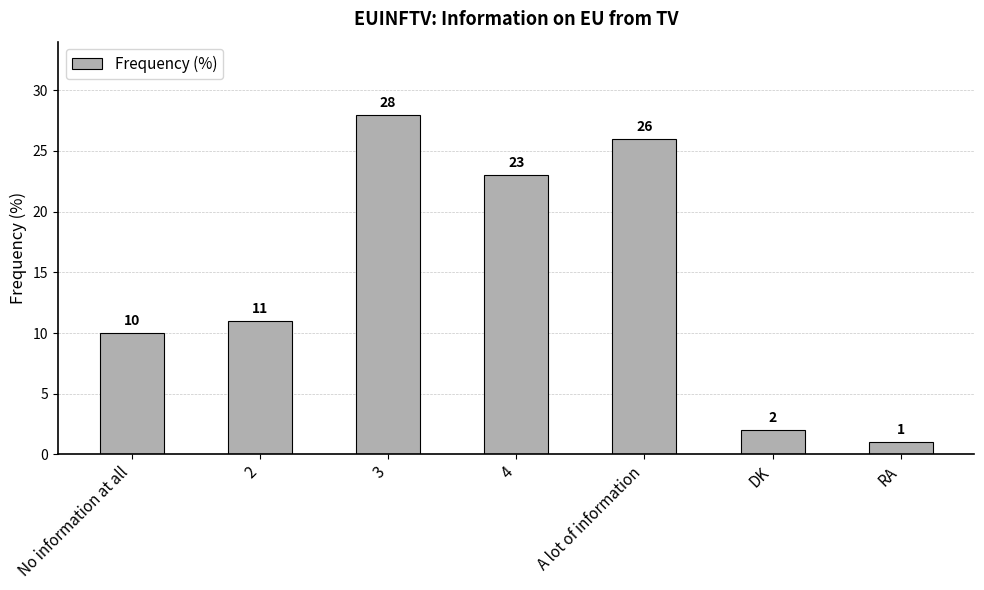

The chart shows a value of 23 at 4. True or false?

True